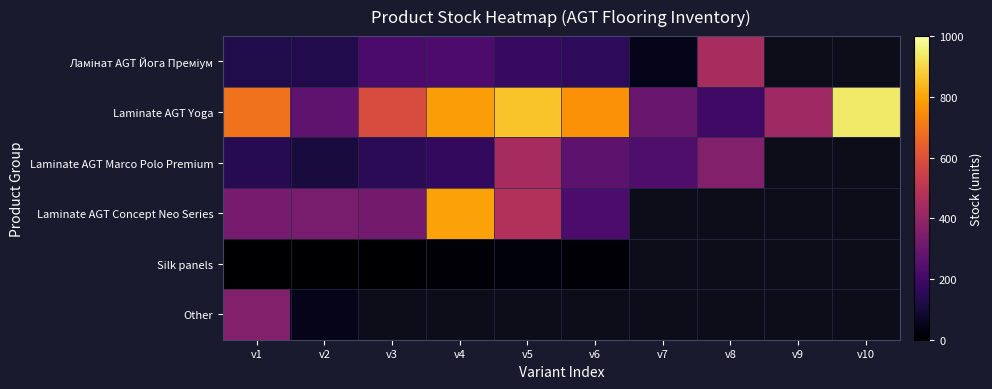

Which series has the widest spread of values?

Laminate AGT Yoga